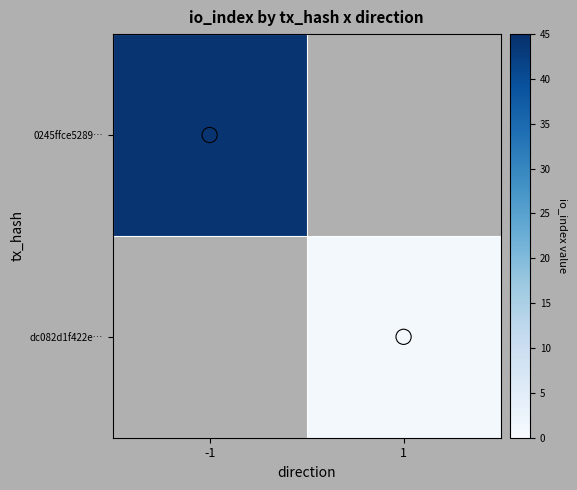

List the series in order of their overall mean, highest first.

0245ffce5289…, dc082d1f422e…